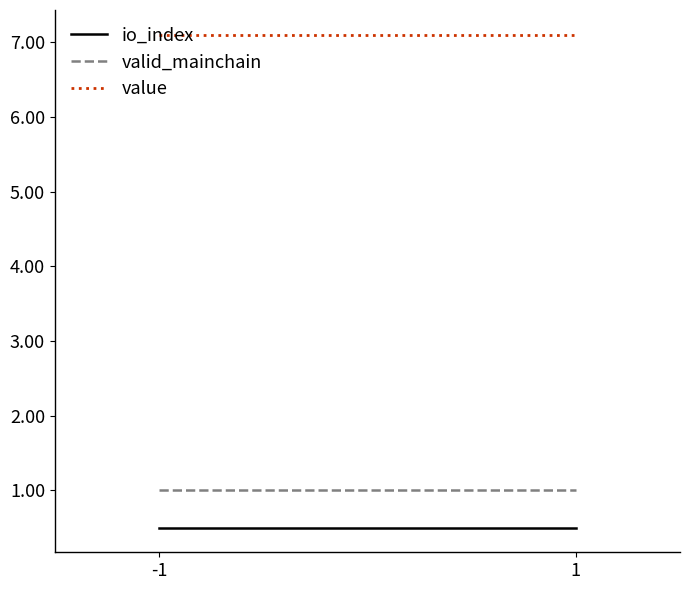

At which category does the chart reach its peak across all series?

-1